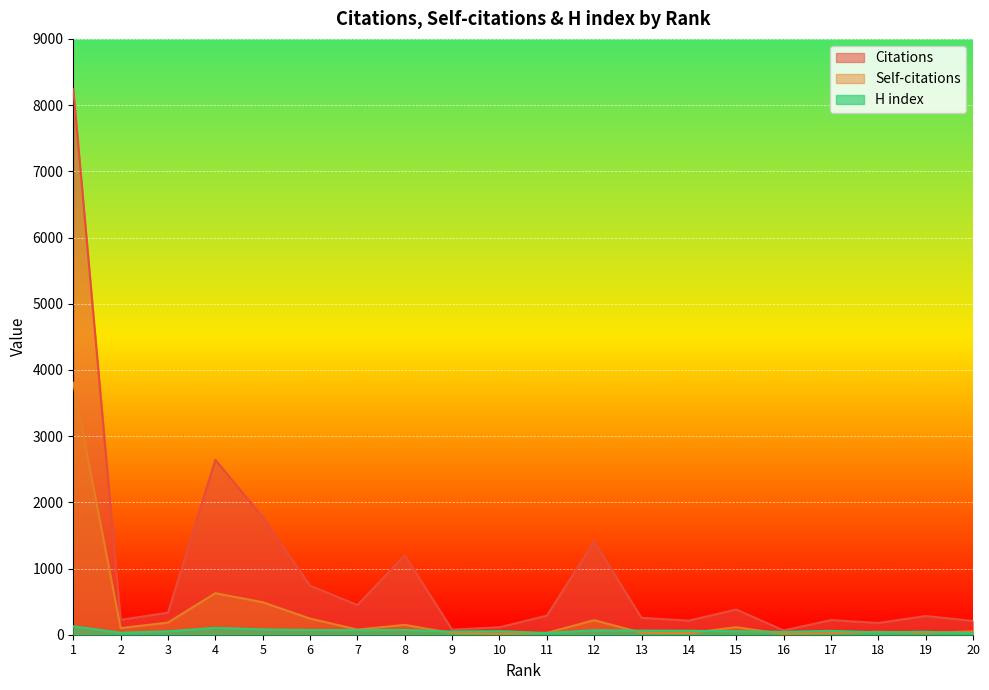

How many categories are shown in the chart?

20